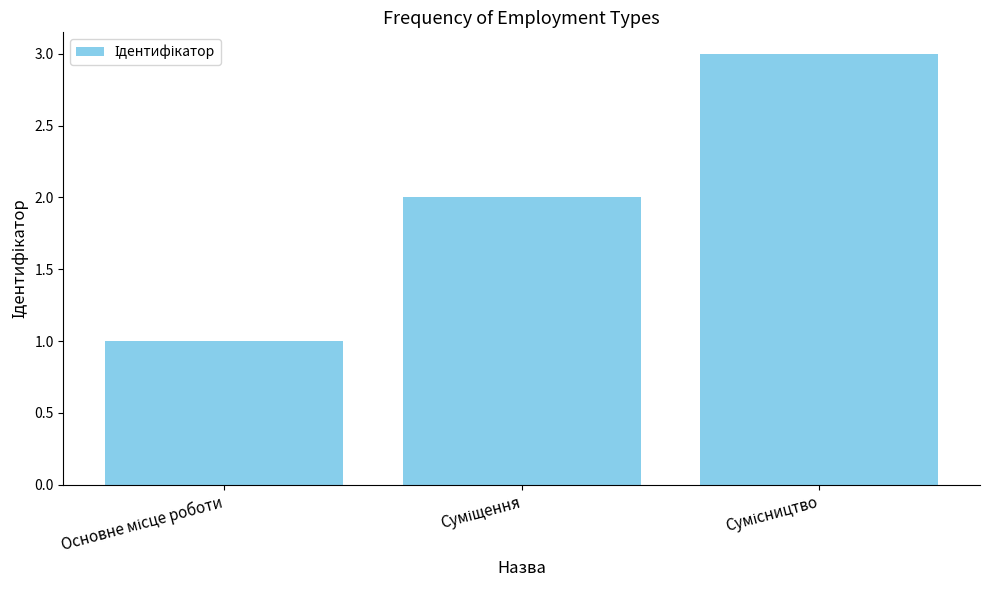

What is the maximum value shown in the chart?

3